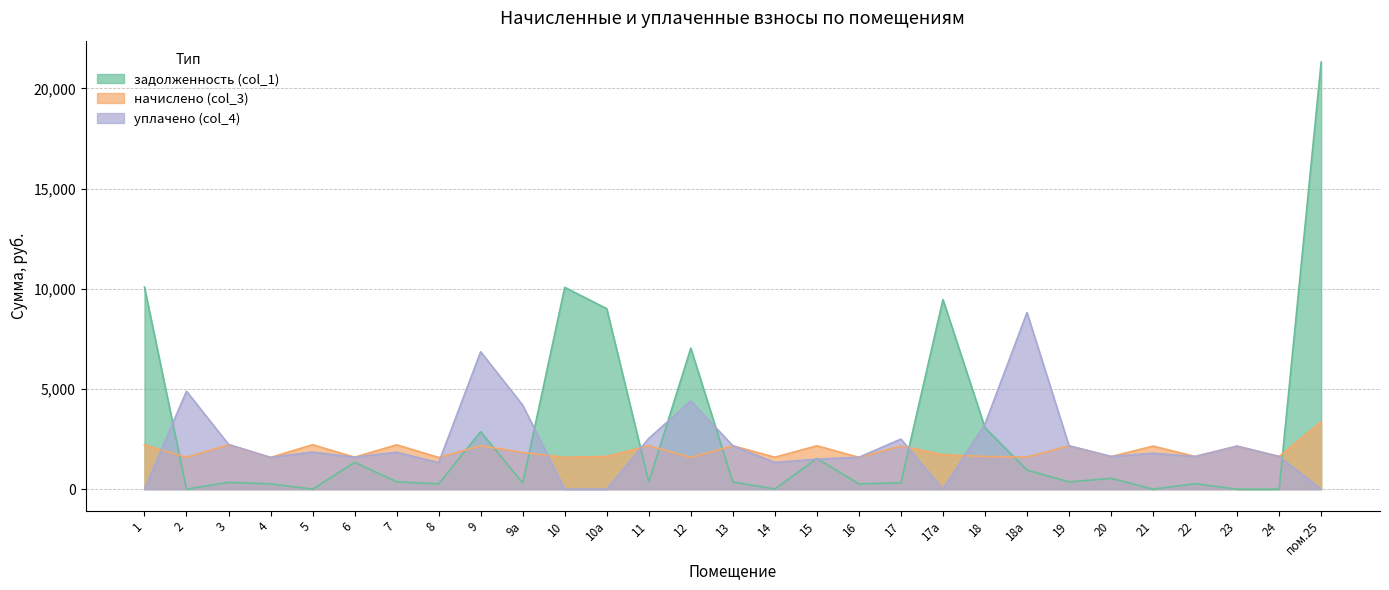

What is the label of the 6th point from the right?

20